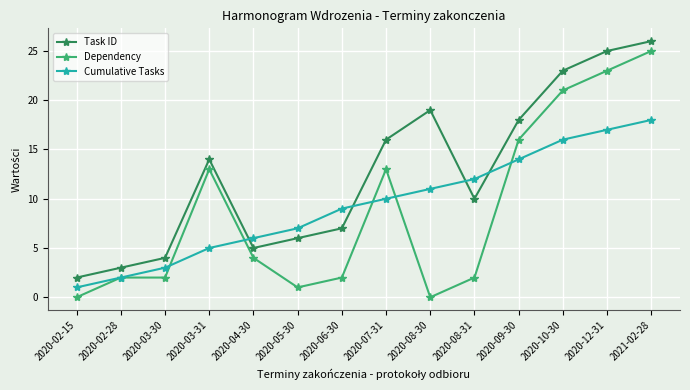

What is the difference between the maximum and minimum values in the Cumulative Tasks series?

17